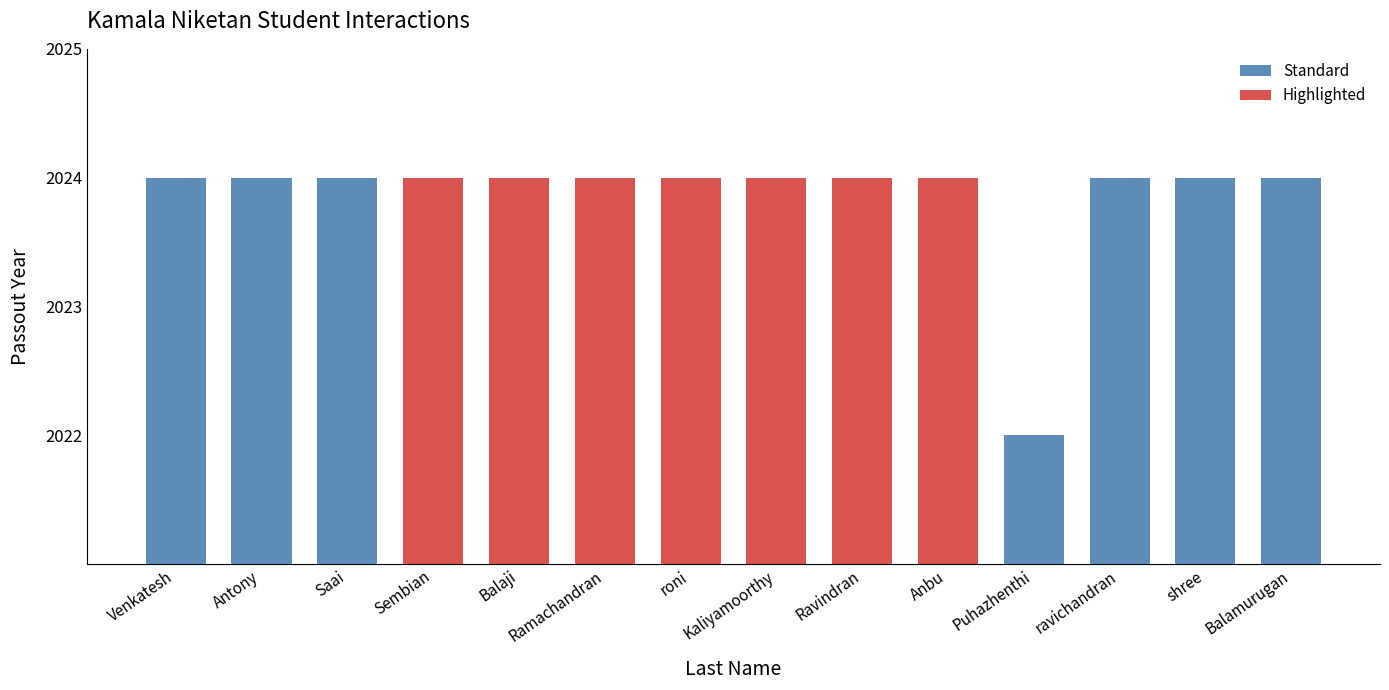

What are all the series names shown in the legend?

Standard, Highlighted